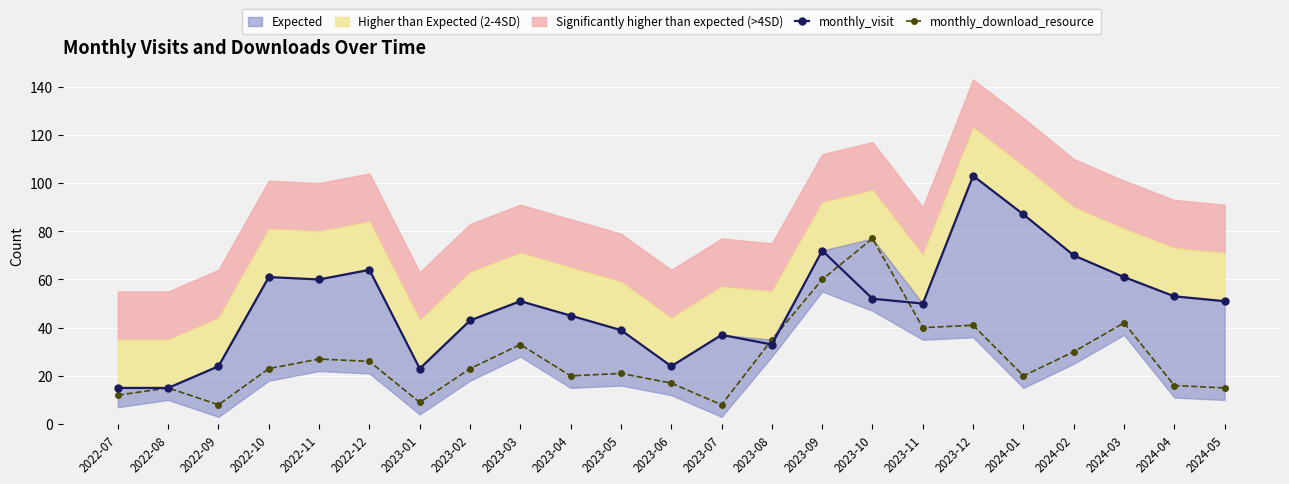

What is the maximum value for monthly_visit?

103